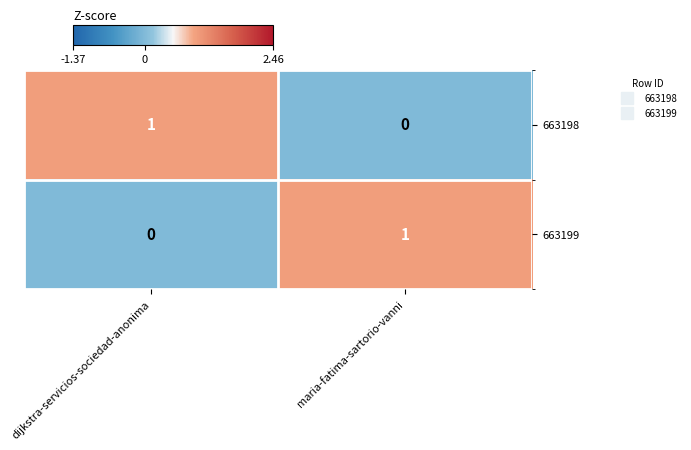

The 663198 series shows 0 at maria-fatima-sartorio-vanni. True or false?

True